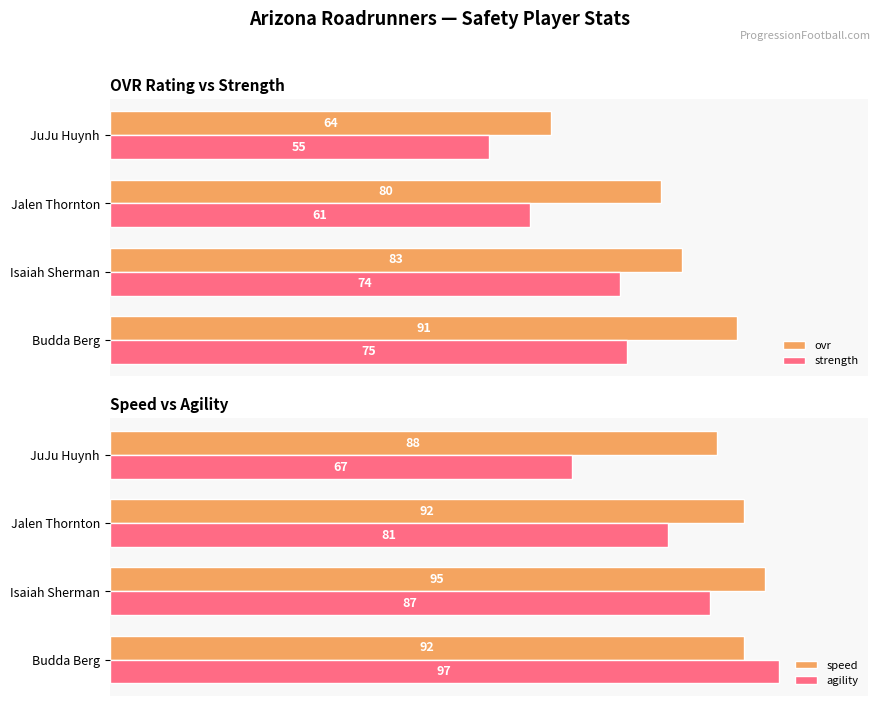

What are all the series names shown in the legend?

ovr, strength, speed, agility